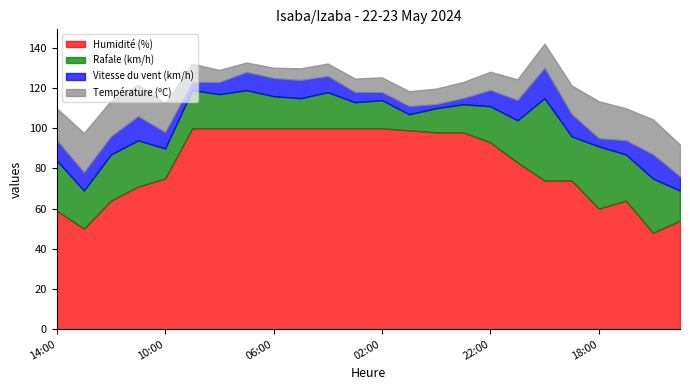

How many intersections are there between Vitesse du vent (km/h) and Température (ºC)?

4